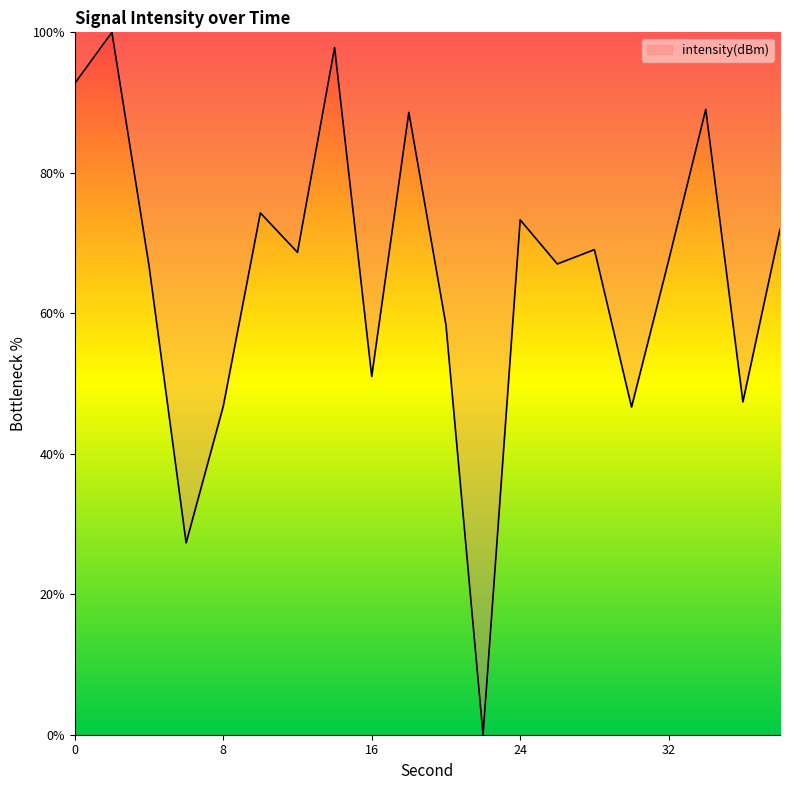

What is the greatest value displayed?

100.0